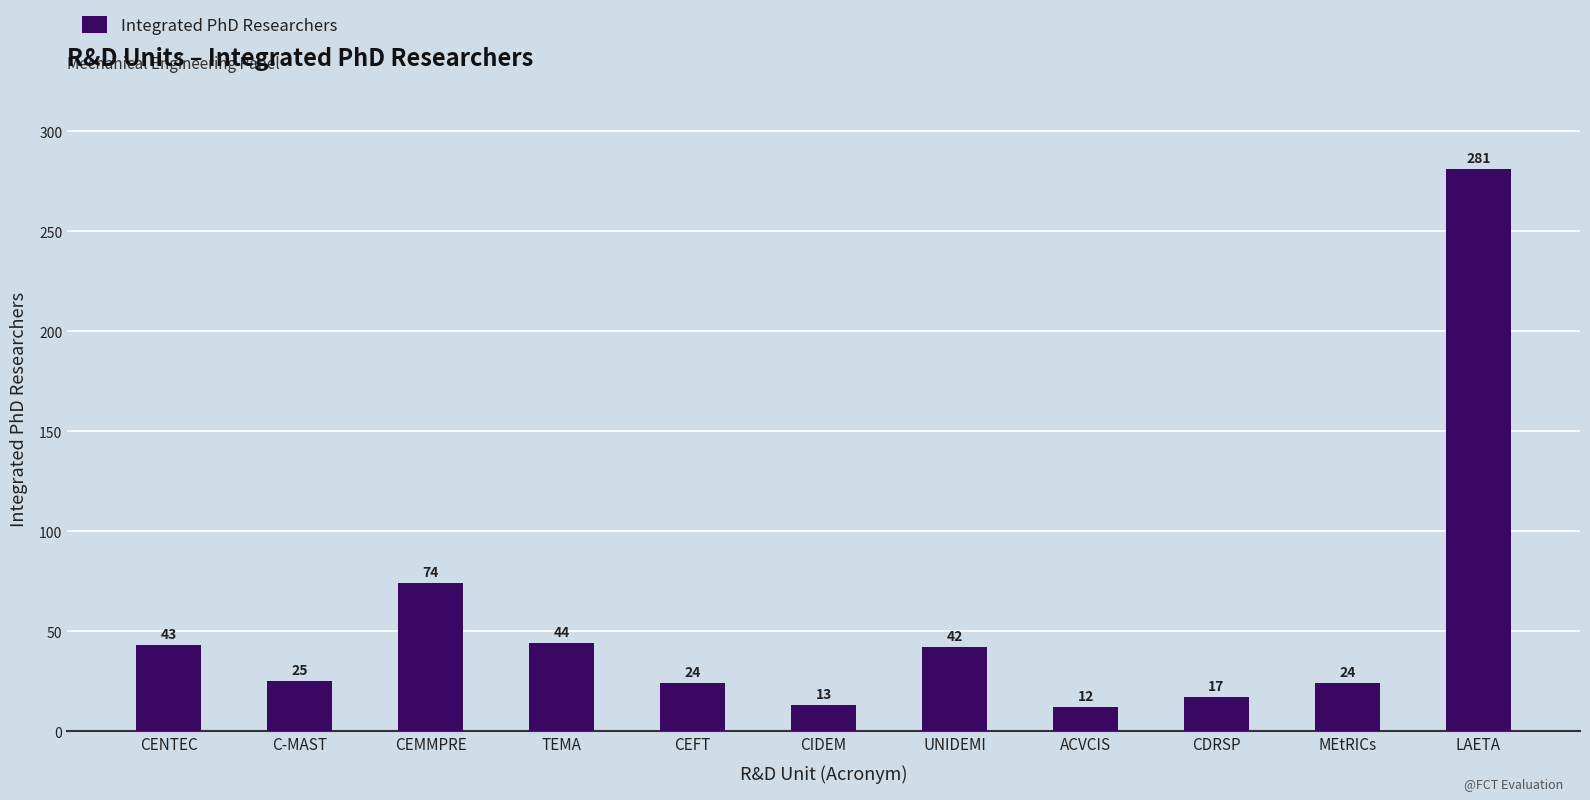

Reading right to left, list all the values displayed in this chart.

LAETA=281	MEtRICs=24	CDRSP=17	ACVCIS=12	UNIDEMI=42	CIDEM=13	CEFT=24	TEMA=44	CEMMPRE=74	C-MAST=25	CENTEC=43